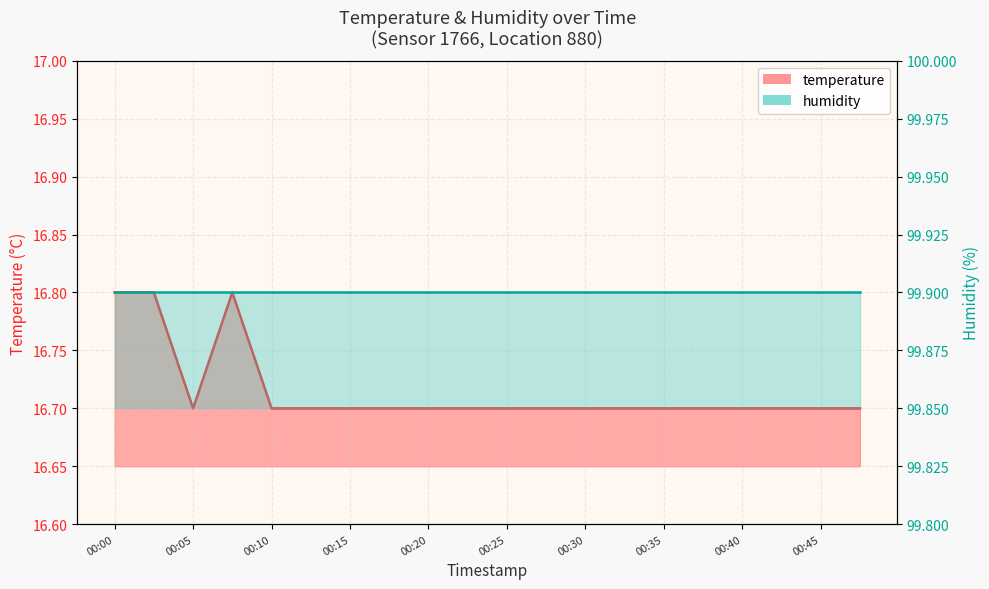

What is the difference between the maximum and second lowest values?

0.1